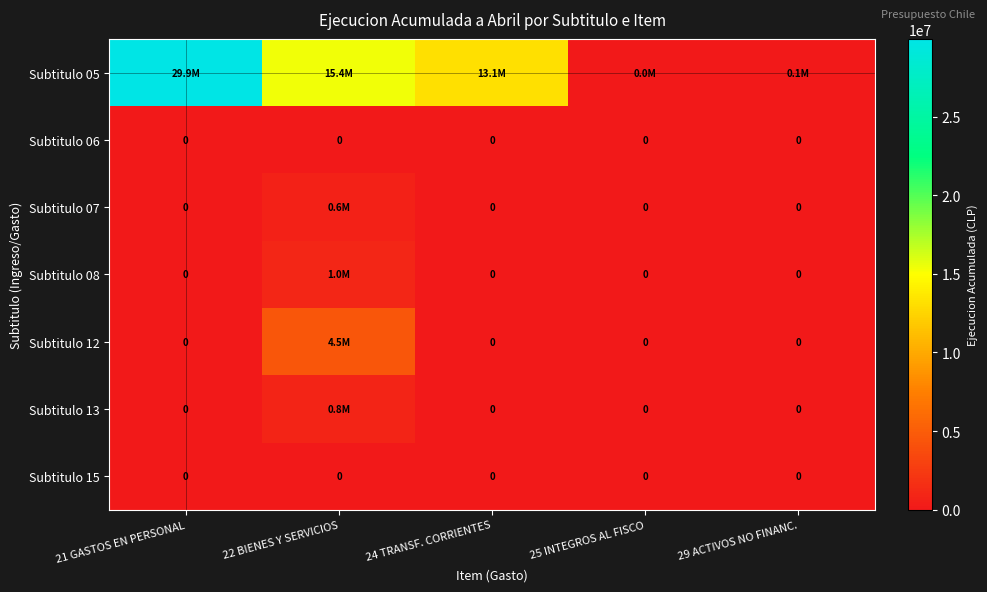

True or false: Subtitulo 15 has a value of 0 at 24 TRANSF. CORRIENTES.

True